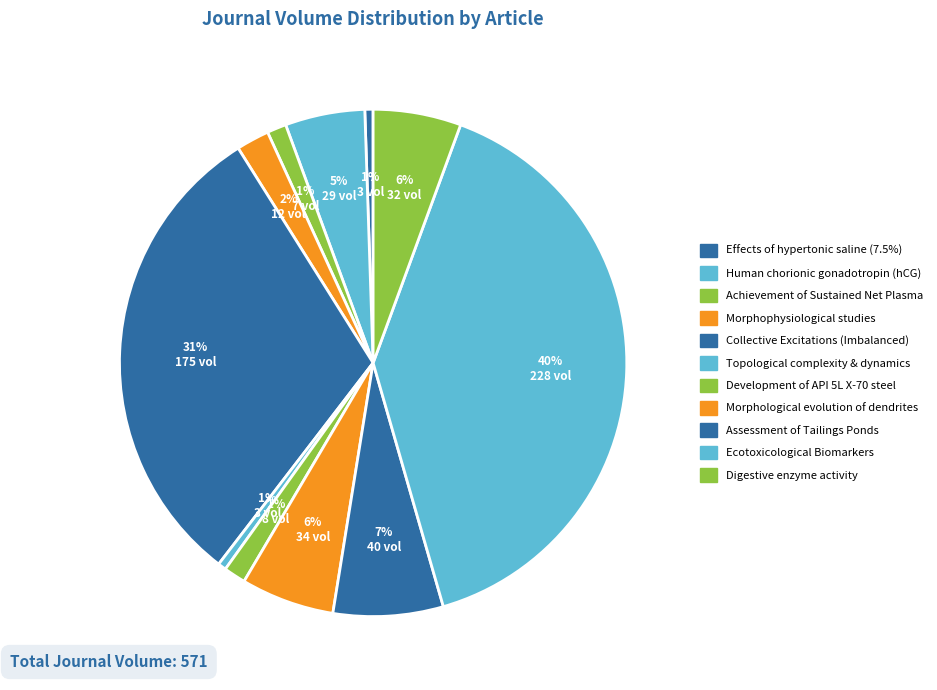

How many slices are in this pie chart?

11